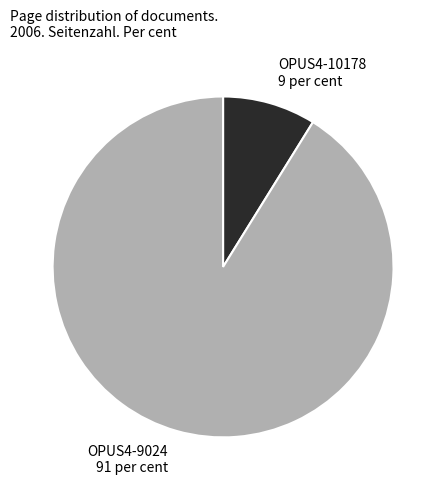

Which slice represents more than half of the pie?

OPUS4-9024